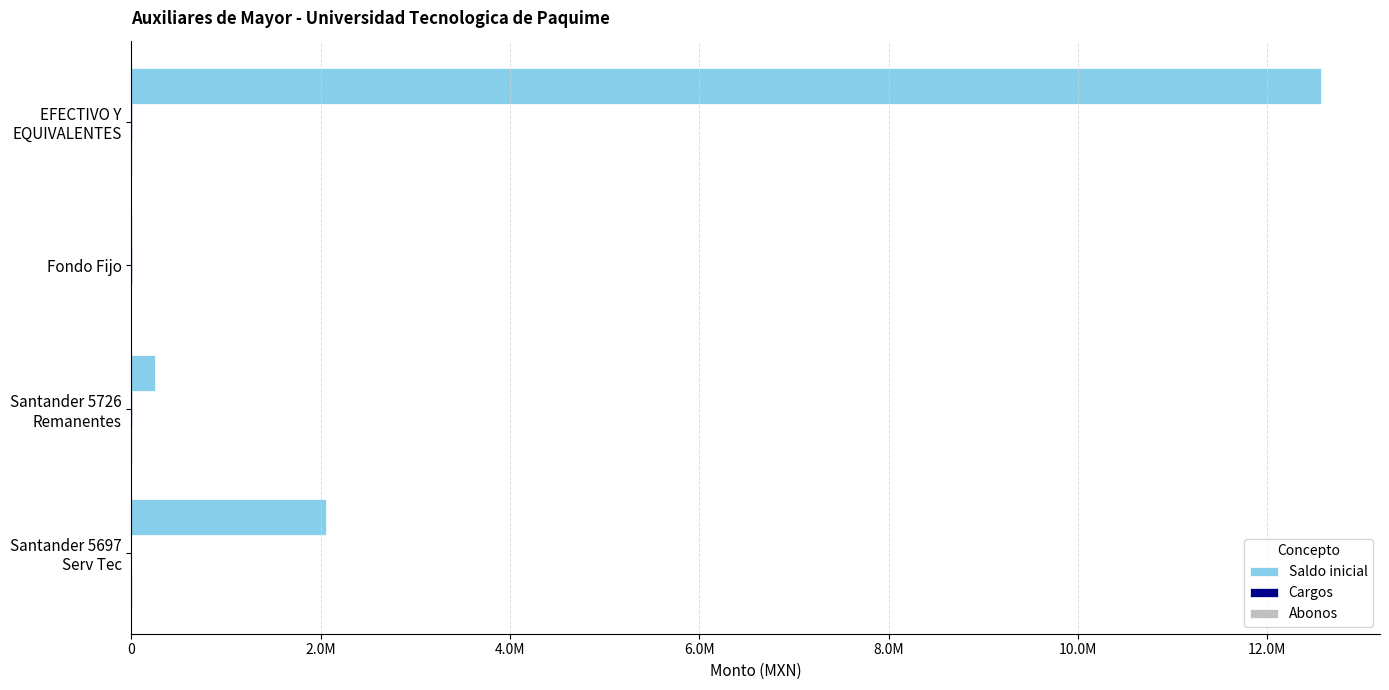

Reading left to right, list all the values displayed in this chart.

Saldo inicial: 0=12561168.2	2.0M=3000.0	4.0M=251321.1	6.0M=2057476.7
Cargos: 0=3000.0	2.0M=684.6	4.0M=1090.0	6.0M=0.0
Abonos: 0=6000.0	2.0M=0.0	4.0M=684.6	6.0M=2570.6